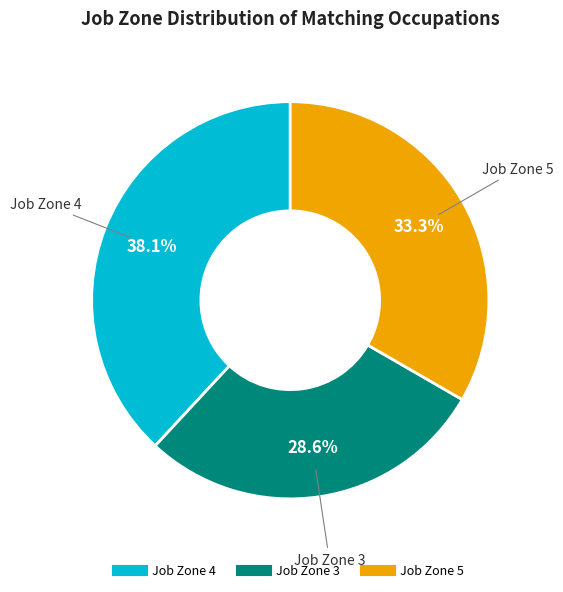

Is there any slice that represents more than half of the pie?

No